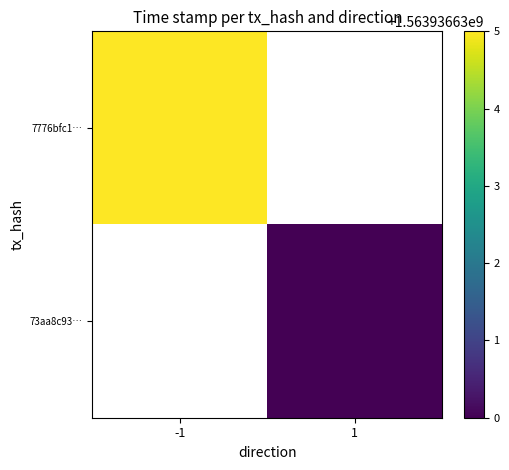

Read the 73aa8c931843a41b0f72dcc479660a828875159 value at time_stamp, to the nearest 50.

1563936650